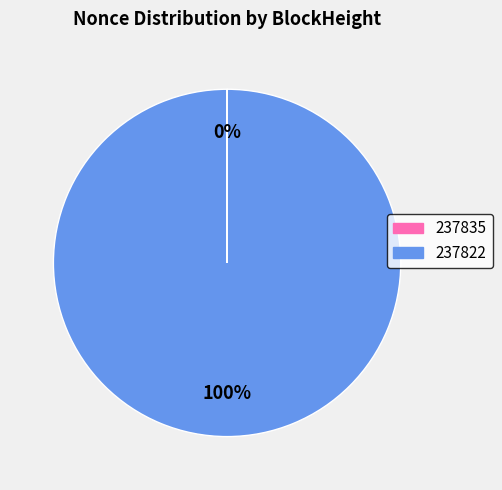

What is the largest slice in the pie chart?

237822